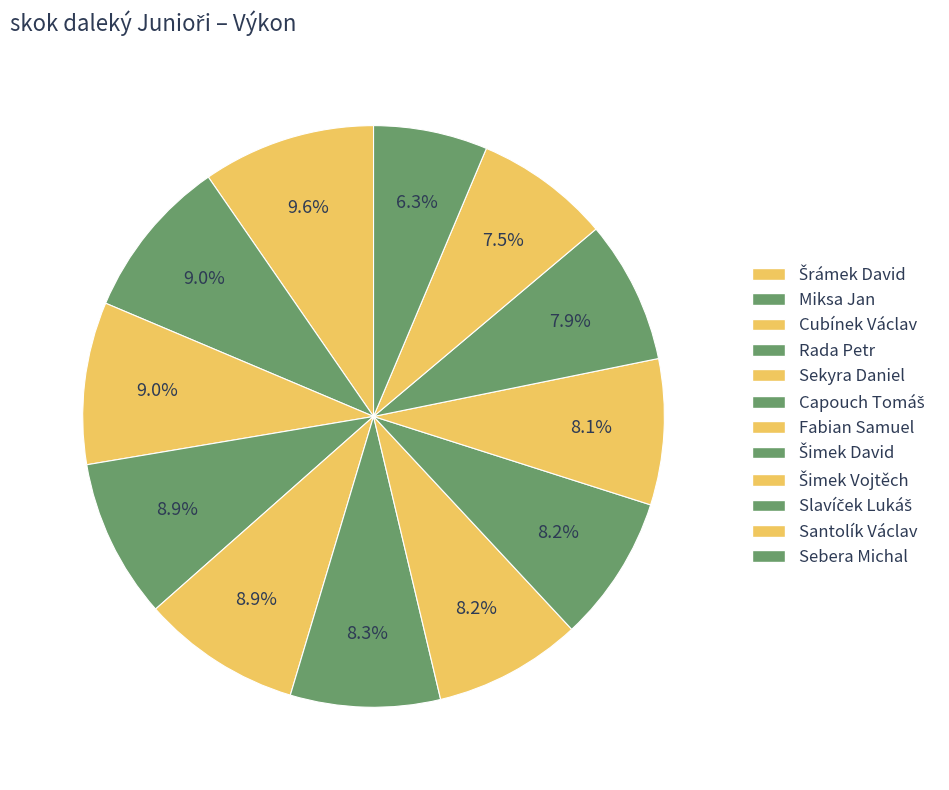

How many segments does this pie chart have?

12